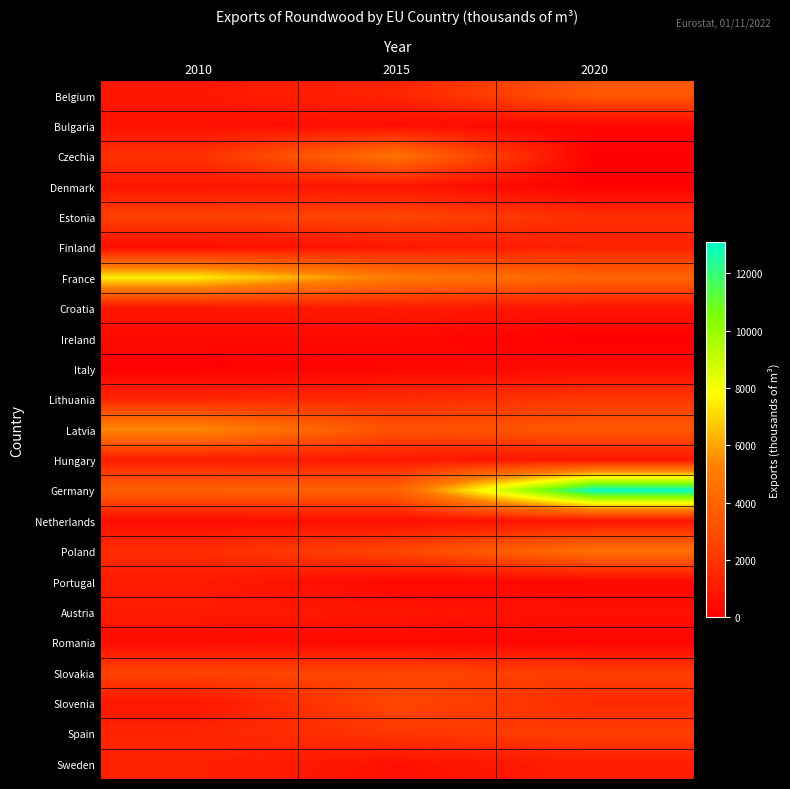

Reading right to left, transcribe all the data shown in this chart.

Belgium: 2020=3382.9	2015=1371.0	2010=872.5
Bulgaria: 2020=247.2	2015=525.4	2010=679.4
Czechia: 2020=0.0	2015=4690.4	2010=1839.0
Denmark: 2020=0.0	2015=854.6	2010=851.9
Estonia: 2020=1737.9	2015=2719.3	2010=2453.1
Finland: 2020=1264.4	2015=842.2	2010=501.9
France: 2020=4027.7	2015=5023.1	2010=7478.3
Croatia: 2020=794.1	2015=1020.2	2010=825.0
Ireland: 2020=0.0	2015=306.3	2010=350.0
Italy: 2020=443.3	2015=242.3	2010=47.5
Lithuania: 2020=2092.4	2015=1620.9	2010=1442.0
Latvia: 2020=3452.9	2015=3177.7	2010=5486.9
Hungary: 2020=798.4	2015=948.0	2010=1119.1
Germany: 2020=13087.0	2015=3915.1	2010=3858.7
Netherlands: 2020=789.3	2015=580.4	2010=509.1
Poland: 2020=4558.1	2015=2663.8	2010=1733.5
Portugal: 2020=297.3	2015=305.5	2010=1003.0
Austria: 2020=638.7	2015=843.6	2010=1030.6
Romania: 2020=162.0	2015=315.8	2010=429.3
Slovakia: 2020=2289.9	2015=2642.8	2010=2563.7
Slovenia: 2020=1587.1	2015=2682.7	2010=844.0
Spain: 2020=2355.7	2015=2054.3	2010=1391.2
Sweden: 2020=1132.6	2015=632.8	2010=1256.0